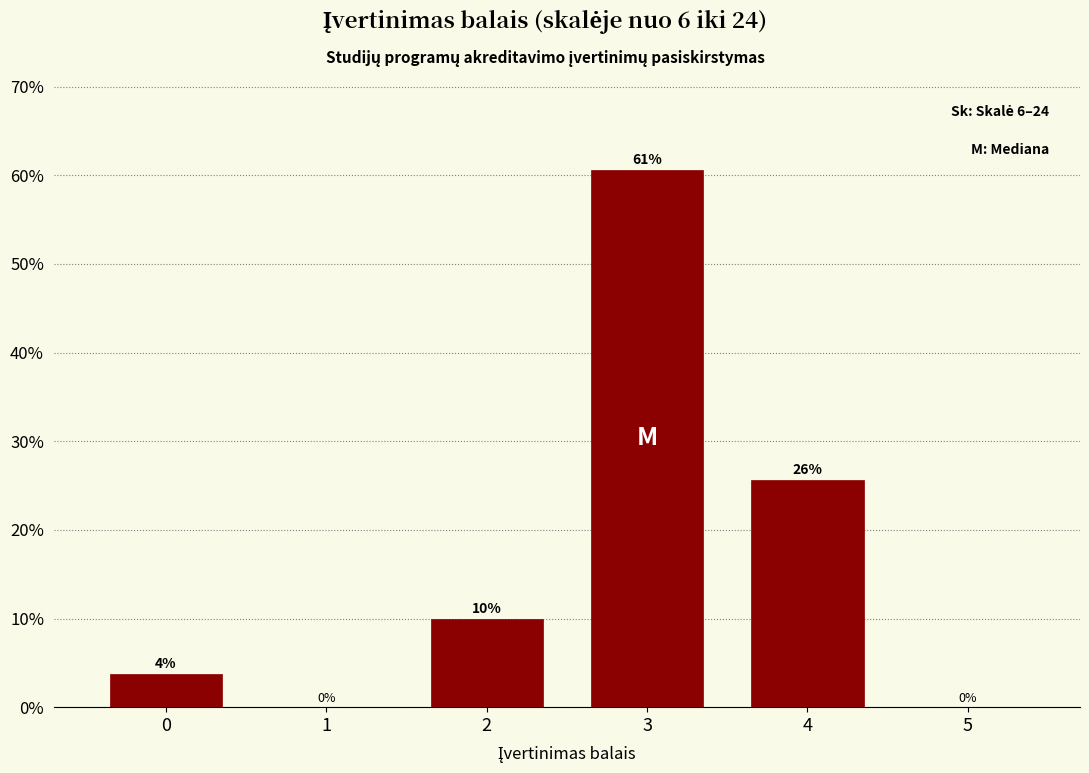

What is the maximum value shown in the chart?

60.6